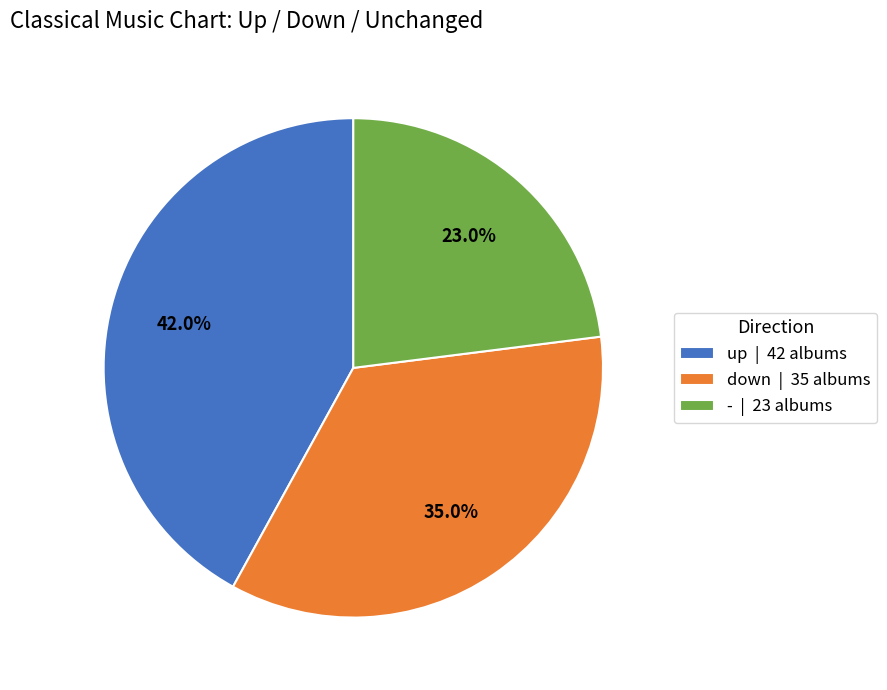

To the nearest percent, what percentage of the pie is down?

35%